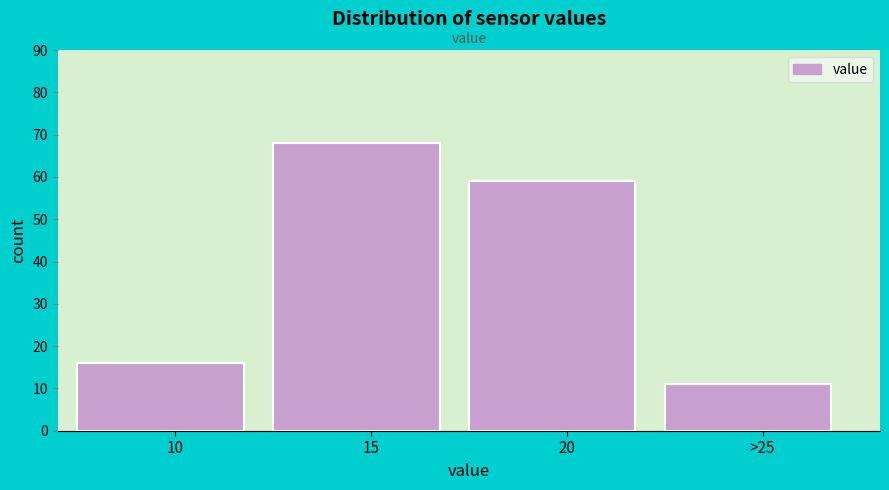

Reading right to left, transcribe all the data shown in this chart.

>25=11	20=59	15=68	10=16